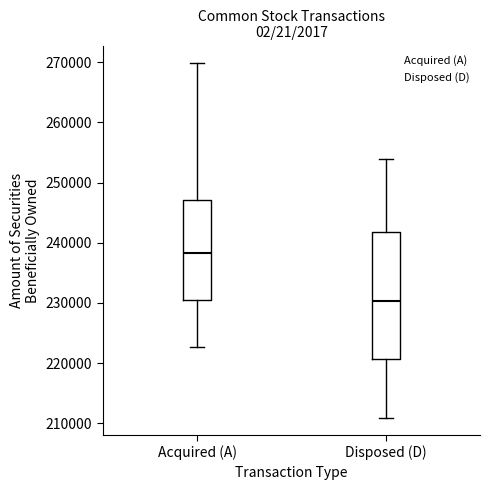

Reading left to right, transcribe this box plot: for each box, give where its median line is, the range the box spans, and where its two whiskers end, as read against the y-axis. The values are not printed on the chart, so give them approximately, as read against the axis.

Acquired (A): median 238000, box 230000 to 247000, whiskers 223000 to 270000
Disposed (D): median 230000, box 221000 to 242000, whiskers 211000 to 254000